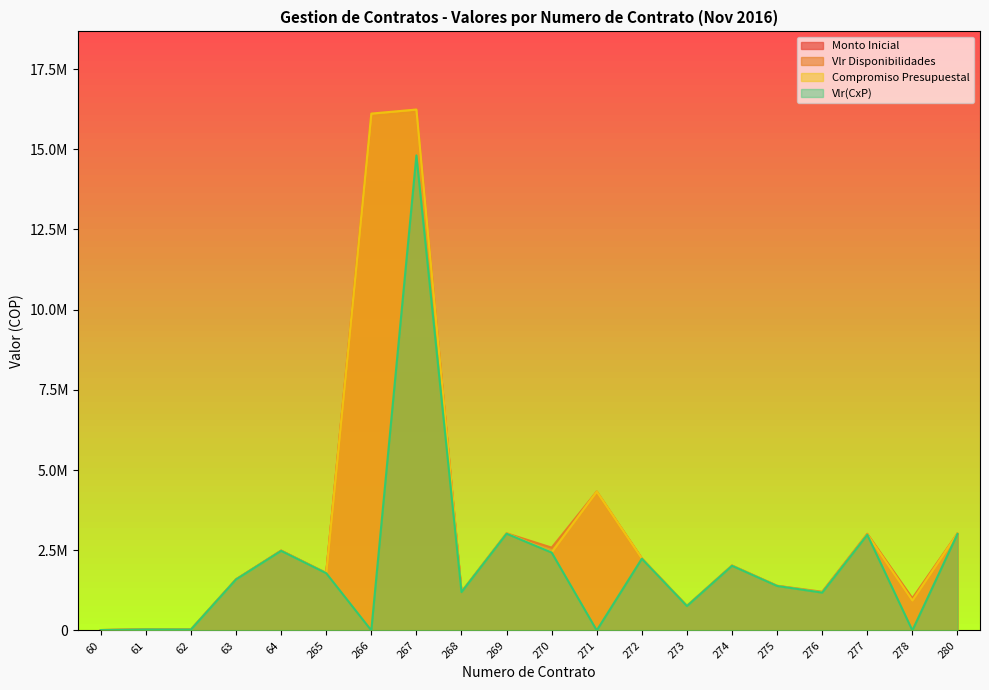

Which series has the largest total across all categories?

Vlr Disponibilidades